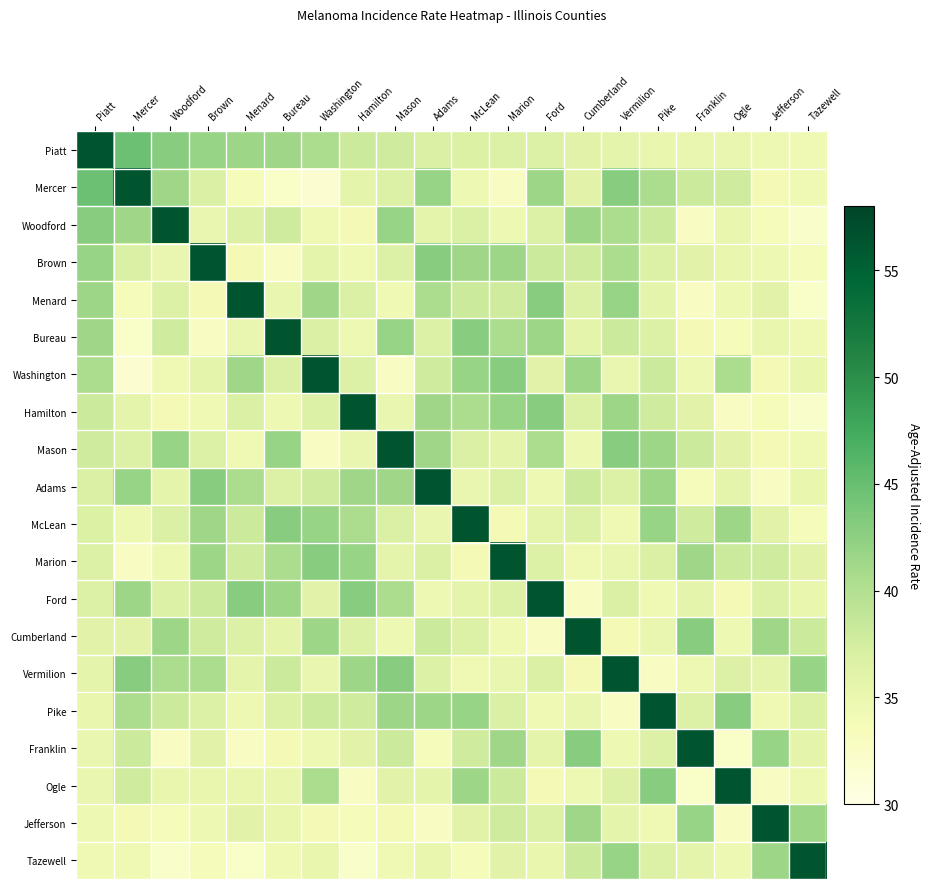

Reading left to right, what are all the values shown in this chart?

Piatt: Piatt=56.3	Mercer=44.7	Woodford=43.0	Brown=41.9	Menard=41.5	Bureau=41.4	Washington=40.5	Hamilton=38.0	Mason=37.8	Adams=36.8	McLean=36.7	Marion=36.6	Ford=36.5	Cumberland=36.0	Vermilion=35.6	Pike=35.2	Franklin=35.1	Ogle=35.1	Jefferson=34.7	Tazewell=34.3
Mercer: Piatt=44.7	Mercer=56.3	Woodford=41.4	Brown=36.8	Menard=33.7	Bureau=32.4	Washington=31.7	Hamilton=35.6	Mason=36.5	Adams=41.9	McLean=34.7	Marion=32.8	Ford=41.5	Cumberland=36.0	Vermilion=43.0	Pike=40.5	Franklin=38.0	Ogle=37.8	Jefferson=33.9	Tazewell=34.3
Woodford: Piatt=43.0	Mercer=41.4	Woodford=56.3	Brown=35.1	Menard=36.5	Bureau=37.8	Washington=34.3	Hamilton=33.9	Mason=41.9	Adams=35.6	McLean=36.8	Marion=34.7	Ford=36.6	Cumberland=41.5	Vermilion=40.5	Pike=38.0	Franklin=32.8	Ogle=35.2	Jefferson=33.7	Tazewell=32.2
Brown: Piatt=41.9	Mercer=36.8	Woodford=35.1	Brown=56.3	Menard=33.9	Bureau=32.8	Washington=35.6	Hamilton=34.3	Mason=36.5	Adams=43.0	McLean=41.4	Marion=41.5	Ford=38.0	Cumberland=37.8	Vermilion=40.5	Pike=36.6	Franklin=36.0	Ogle=35.2	Jefferson=34.7	Tazewell=33.7
Menard: Piatt=41.5	Mercer=33.7	Woodford=36.5	Brown=33.9	Menard=56.3	Bureau=35.1	Washington=41.4	Hamilton=36.8	Mason=34.3	Adams=40.5	McLean=38.0	Marion=37.8	Ford=43.0	Cumberland=36.6	Vermilion=41.9	Pike=35.6	Franklin=32.8	Ogle=34.7	Jefferson=36.0	Tazewell=32.4
Bureau: Piatt=41.4	Mercer=32.4	Woodford=37.8	Brown=32.8	Menard=35.1	Bureau=56.3	Washington=36.8	Hamilton=34.7	Mason=41.9	Adams=36.5	McLean=43.0	Marion=40.5	Ford=41.5	Cumberland=35.6	Vermilion=38.0	Pike=36.6	Franklin=33.9	Ogle=33.7	Jefferson=35.2	Tazewell=34.3
Washington: Piatt=40.5	Mercer=31.7	Woodford=34.3	Brown=35.6	Menard=41.4	Bureau=36.8	Washington=56.3	Hamilton=36.5	Mason=32.8	Adams=37.8	McLean=41.9	Marion=43.0	Ford=36.0	Cumberland=41.5	Vermilion=35.1	Pike=38.0	Franklin=34.7	Ogle=40.5	Jefferson=33.9	Tazewell=35.2
Hamilton: Piatt=38.0	Mercer=35.6	Woodford=33.9	Brown=34.3	Menard=36.8	Bureau=34.7	Washington=36.5	Hamilton=56.3	Mason=35.1	Adams=41.4	McLean=40.5	Marion=41.9	Ford=43.0	Cumberland=36.6	Vermilion=41.5	Pike=37.8	Franklin=36.0	Ogle=32.8	Jefferson=33.7	Tazewell=32.2
Mason: Piatt=37.8	Mercer=36.5	Woodford=41.9	Brown=36.5	Menard=34.3	Bureau=41.9	Washington=32.8	Hamilton=35.1	Mason=56.3	Adams=41.4	McLean=36.8	Marion=35.6	Ford=40.5	Cumberland=34.7	Vermilion=43.0	Pike=41.5	Franklin=38.0	Ogle=36.0	Jefferson=33.9	Tazewell=34.3
Adams: Piatt=36.8	Mercer=41.9	Woodford=35.6	Brown=43.0	Menard=40.5	Bureau=36.5	Washington=37.8	Hamilton=41.4	Mason=41.4	Adams=56.3	McLean=35.1	Marion=36.8	Ford=34.7	Cumberland=38.0	Vermilion=36.6	Pike=41.5	Franklin=33.7	Ogle=35.6	Jefferson=32.8	Tazewell=35.2
McLean: Piatt=36.7	Mercer=34.7	Woodford=36.8	Brown=41.4	Menard=38.0	Bureau=43.0	Washington=41.9	Hamilton=40.5	Mason=36.8	Adams=35.1	McLean=56.3	Marion=33.9	Ford=35.6	Cumberland=36.5	Vermilion=34.3	Pike=41.9	Franklin=37.8	Ogle=41.5	Jefferson=36.0	Tazewell=33.7
Marion: Piatt=36.6	Mercer=32.8	Woodford=34.7	Brown=41.5	Menard=37.8	Bureau=40.5	Washington=43.0	Hamilton=41.9	Mason=35.6	Adams=36.8	McLean=33.9	Marion=56.3	Ford=36.5	Cumberland=34.3	Vermilion=35.1	Pike=36.8	Franklin=41.4	Ogle=38.0	Jefferson=37.8	Tazewell=36.0
Ford: Piatt=36.5	Mercer=41.5	Woodford=36.6	Brown=38.0	Menard=43.0	Bureau=41.5	Washington=36.0	Hamilton=43.0	Mason=40.5	Adams=34.7	McLean=35.6	Marion=36.5	Ford=56.3	Cumberland=32.8	Vermilion=36.8	Pike=34.3	Franklin=35.6	Ogle=33.9	Jefferson=36.6	Tazewell=35.2
Cumberland: Piatt=36.0	Mercer=36.0	Woodford=41.5	Brown=37.8	Menard=36.6	Bureau=35.6	Washington=41.5	Hamilton=36.6	Mason=34.7	Adams=38.0	McLean=36.5	Marion=34.3	Ford=32.8	Cumberland=56.3	Vermilion=33.9	Pike=35.1	Franklin=43.0	Ogle=34.7	Jefferson=41.4	Tazewell=38.0
Vermilion: Piatt=35.6	Mercer=43.0	Woodford=40.5	Brown=40.5	Menard=35.6	Bureau=38.0	Washington=35.1	Hamilton=41.5	Mason=43.0	Adams=36.6	McLean=34.3	Marion=35.1	Ford=36.8	Cumberland=33.9	Vermilion=56.3	Pike=32.8	Franklin=34.7	Ogle=36.5	Jefferson=35.6	Tazewell=41.9
Pike: Piatt=35.2	Mercer=40.5	Woodford=38.0	Brown=36.6	Menard=34.7	Bureau=36.6	Washington=38.0	Hamilton=37.8	Mason=41.5	Adams=41.5	McLean=41.9	Marion=36.8	Ford=34.3	Cumberland=35.1	Vermilion=32.8	Pike=56.3	Franklin=36.5	Ogle=43.0	Jefferson=34.3	Tazewell=36.6
Franklin: Piatt=35.1	Mercer=38.0	Woodford=32.8	Brown=36.0	Menard=32.8	Bureau=33.9	Washington=34.7	Hamilton=36.0	Mason=38.0	Adams=33.7	McLean=37.8	Marion=41.4	Ford=35.6	Cumberland=43.0	Vermilion=34.7	Pike=36.5	Franklin=56.3	Ogle=32.4	Jefferson=41.9	Tazewell=35.6
Ogle: Piatt=35.1	Mercer=37.8	Woodford=35.2	Brown=35.2	Menard=35.2	Bureau=35.2	Washington=40.5	Hamilton=32.8	Mason=36.0	Adams=35.6	McLean=41.5	Marion=38.0	Ford=33.9	Cumberland=34.7	Vermilion=36.5	Pike=43.0	Franklin=32.4	Ogle=56.3	Jefferson=32.8	Tazewell=34.7
Jefferson: Piatt=34.7	Mercer=33.9	Woodford=33.7	Brown=34.7	Menard=36.0	Bureau=35.2	Washington=33.9	Hamilton=33.7	Mason=33.9	Adams=32.8	McLean=36.0	Marion=37.8	Ford=36.6	Cumberland=41.4	Vermilion=35.6	Pike=34.3	Franklin=41.9	Ogle=32.8	Jefferson=56.3	Tazewell=41.5
Tazewell: Piatt=34.3	Mercer=34.3	Woodford=32.2	Brown=33.7	Menard=32.4	Bureau=34.3	Washington=35.2	Hamilton=32.2	Mason=34.3	Adams=35.2	McLean=33.7	Marion=36.0	Ford=35.2	Cumberland=38.0	Vermilion=41.9	Pike=36.6	Franklin=35.6	Ogle=34.7	Jefferson=41.5	Tazewell=56.3